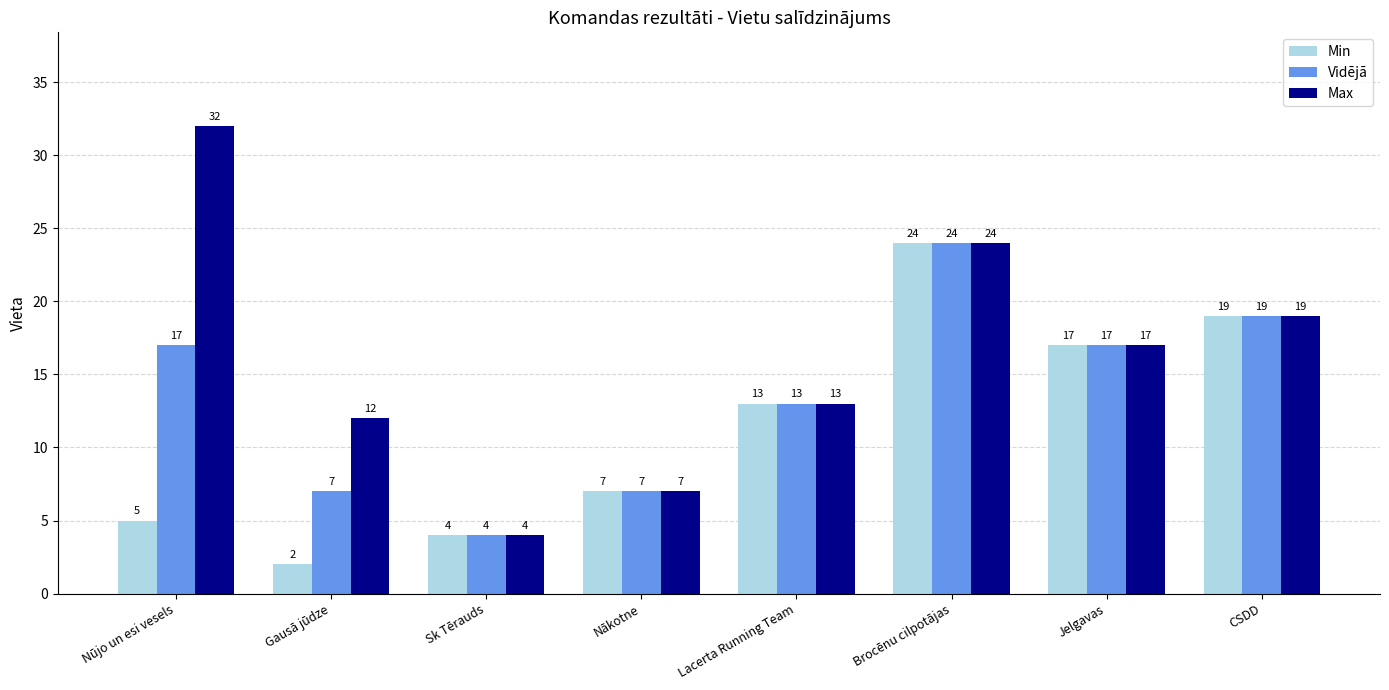

What are all the series names shown in the legend?

Min, Vidējā, Max